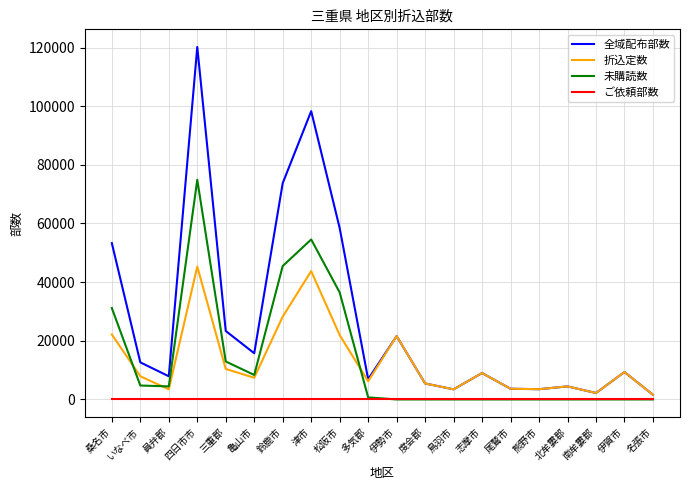

True or false: 全域配布部数 has a value of 53300 at 桑名市.

True